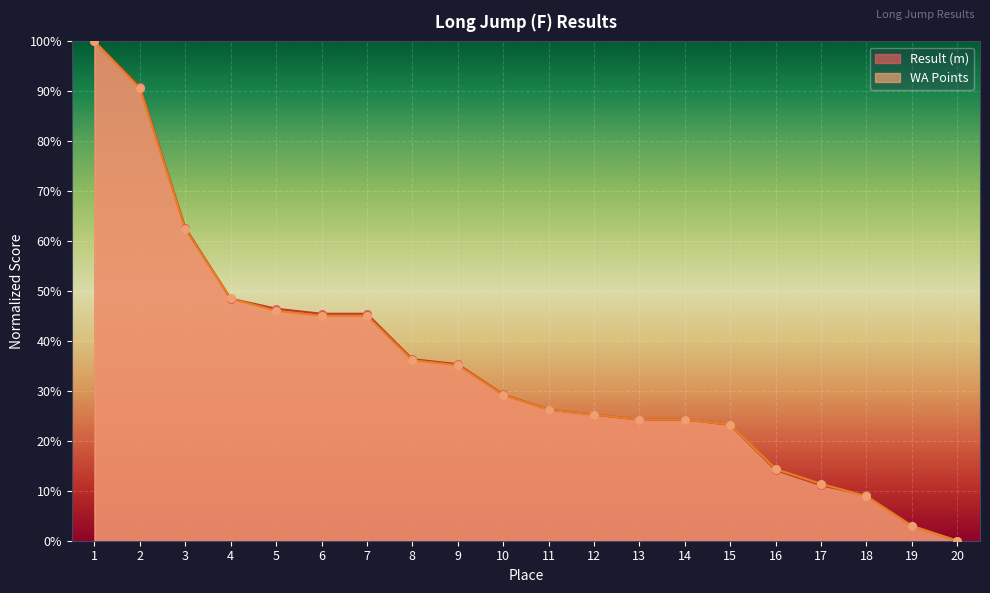

At which category is the sum across all series the highest?

1